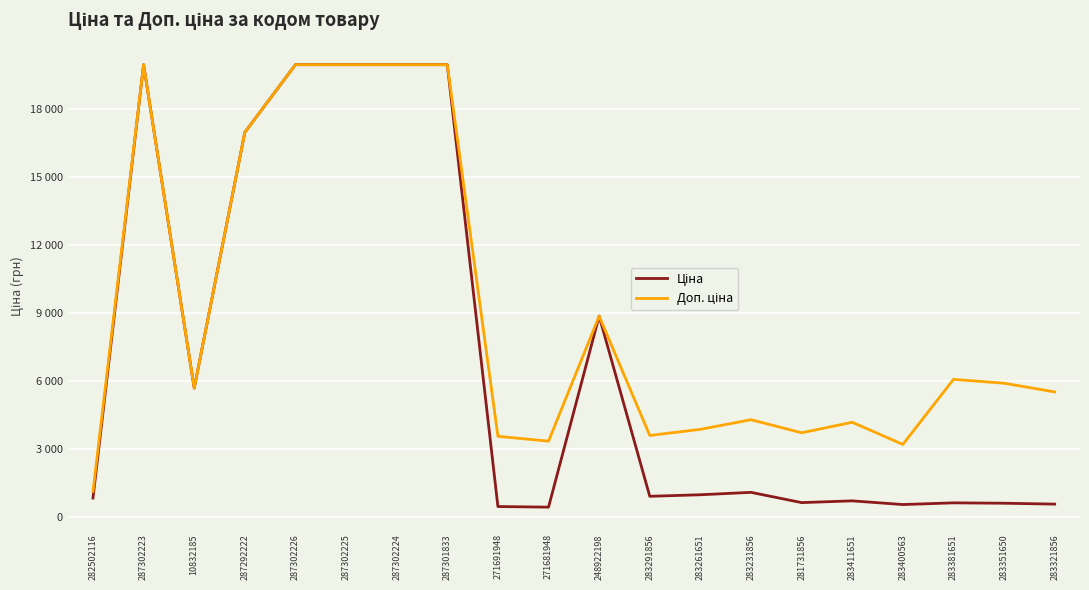

At how many categories does at least one series exceed 13073?

6